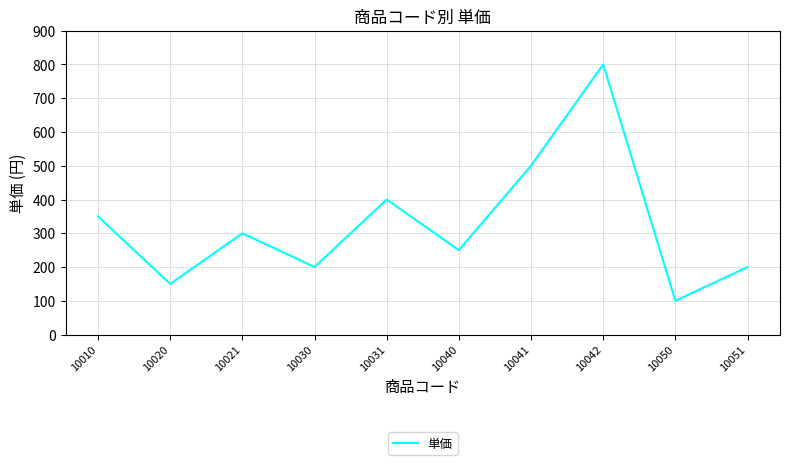

Which has a higher value, 10020 or 10031?

10031